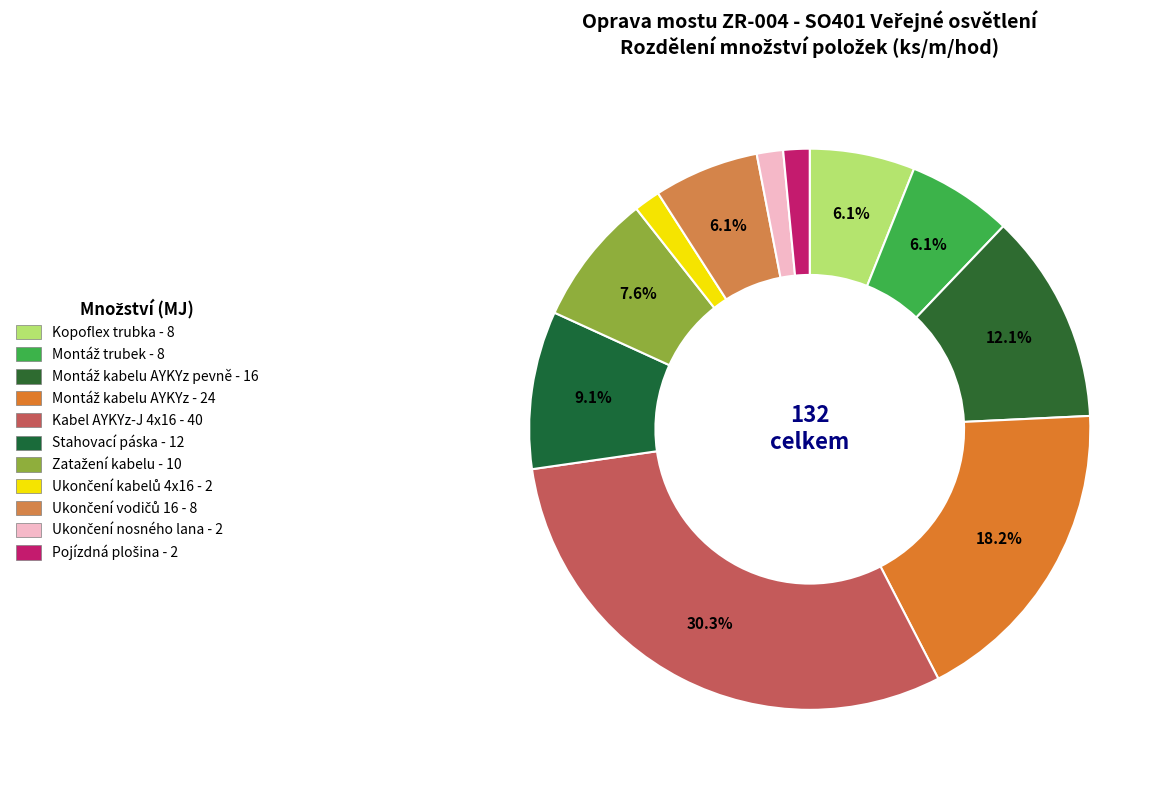

How many segments does this pie chart have?

11